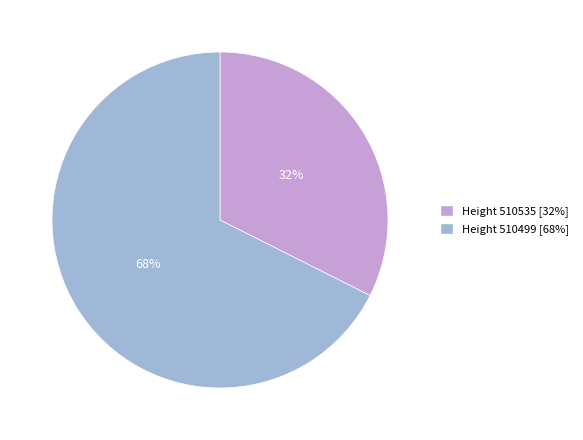

Is there any slice that represents more than half of the pie?

Yes